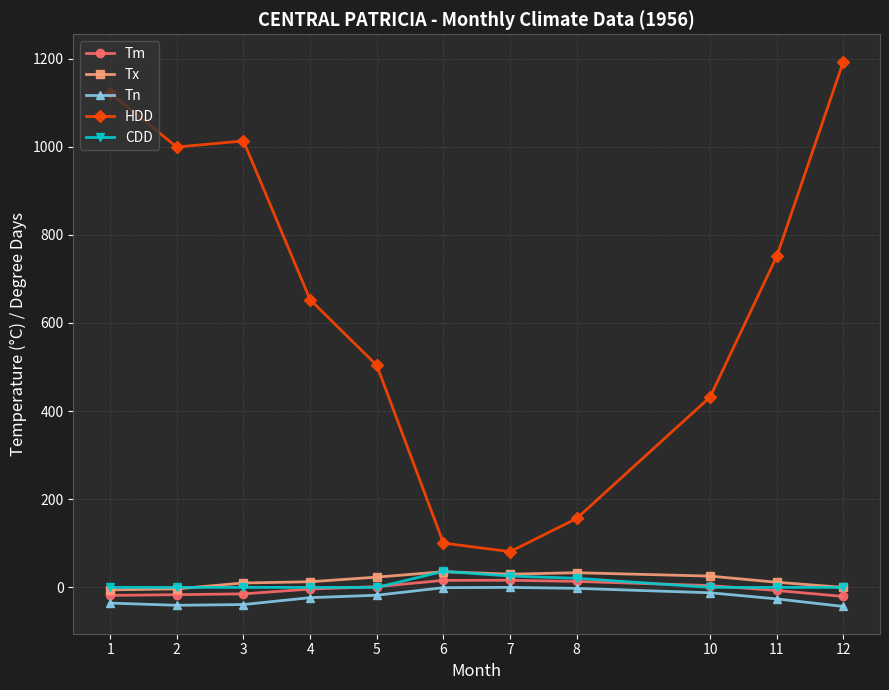

Which series has the largest range (max minus min)?

HDD